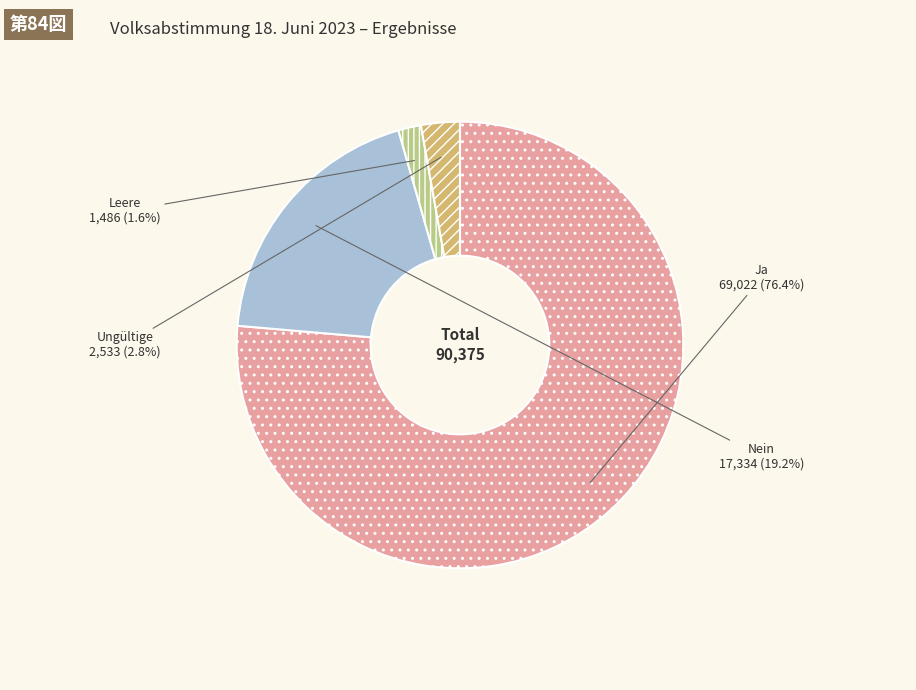

How many segments does this pie chart have?

4